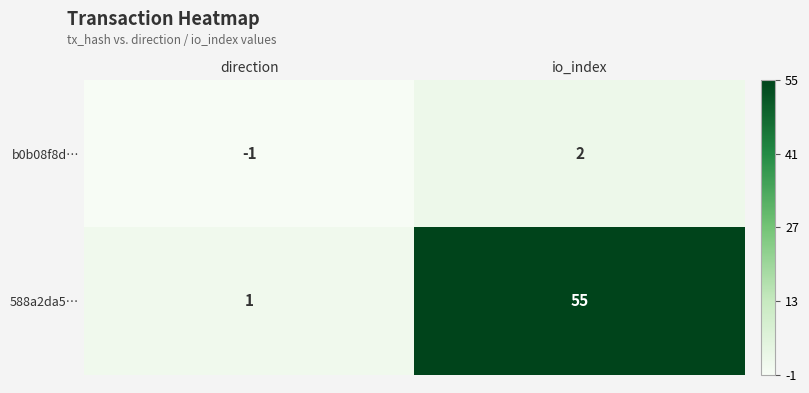

What is the spread (max minus min) of values at io_index?

53